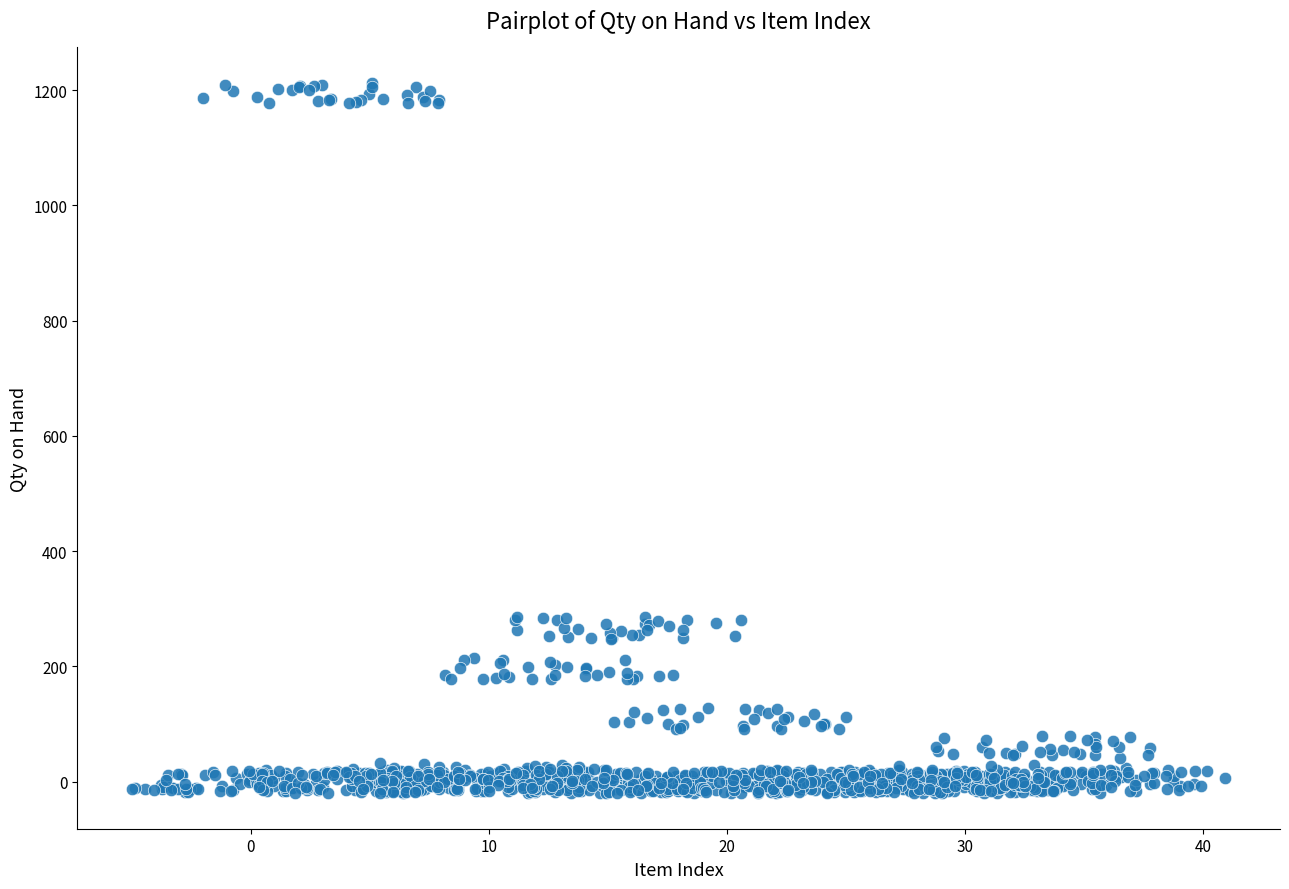

What is the range of X values (max minus min)?

45.9